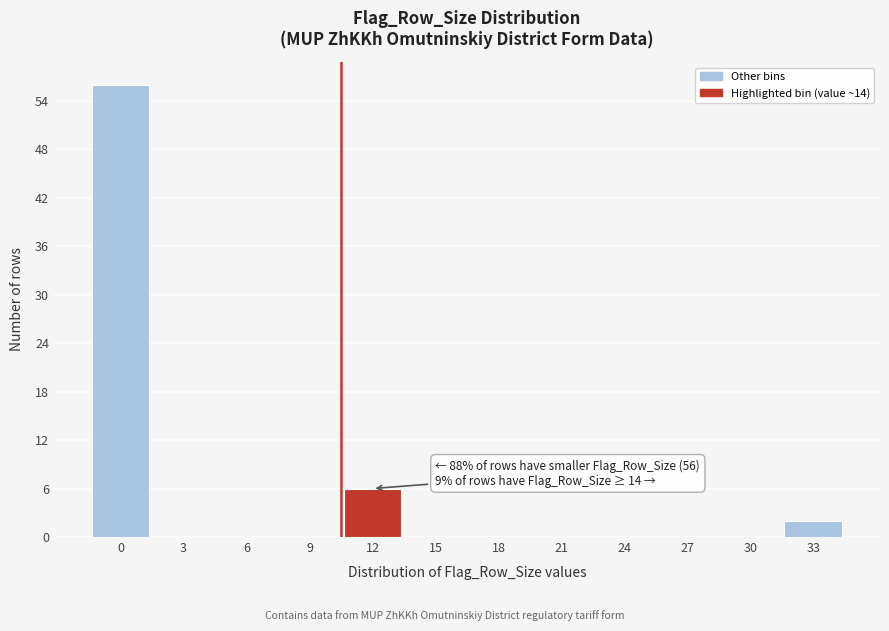

Reading left to right, extract all data points from this chart.

0=56	3=0	6=0	9=0	12=6	15=0	18=0	21=0	24=0	27=0	30=0	33=2